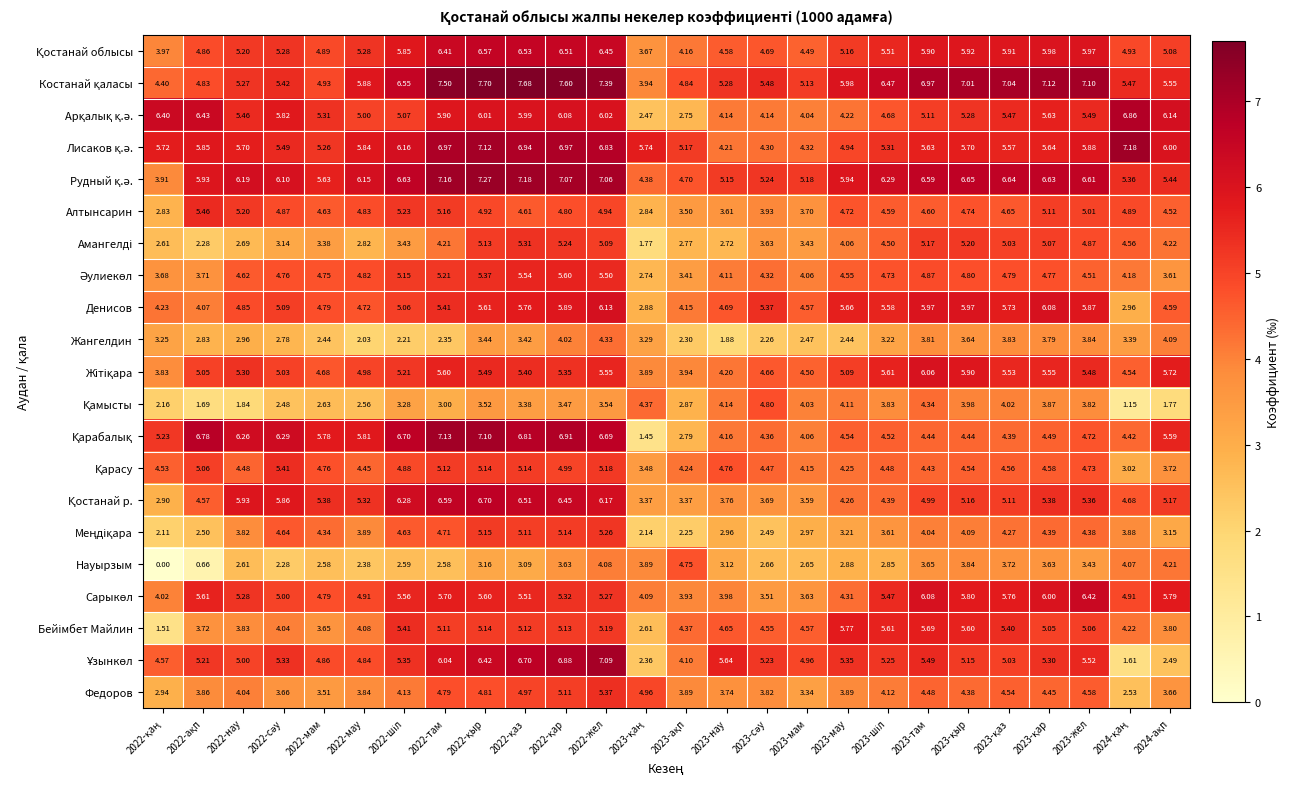

How many values in the Алтынсарин series are below 4?

6